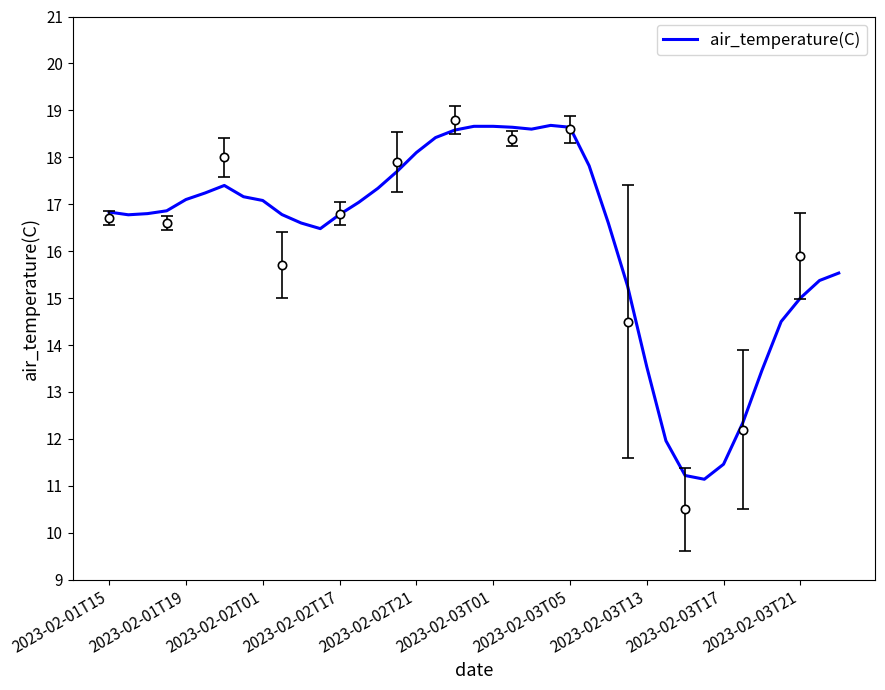

How many data points are less than 16?

12